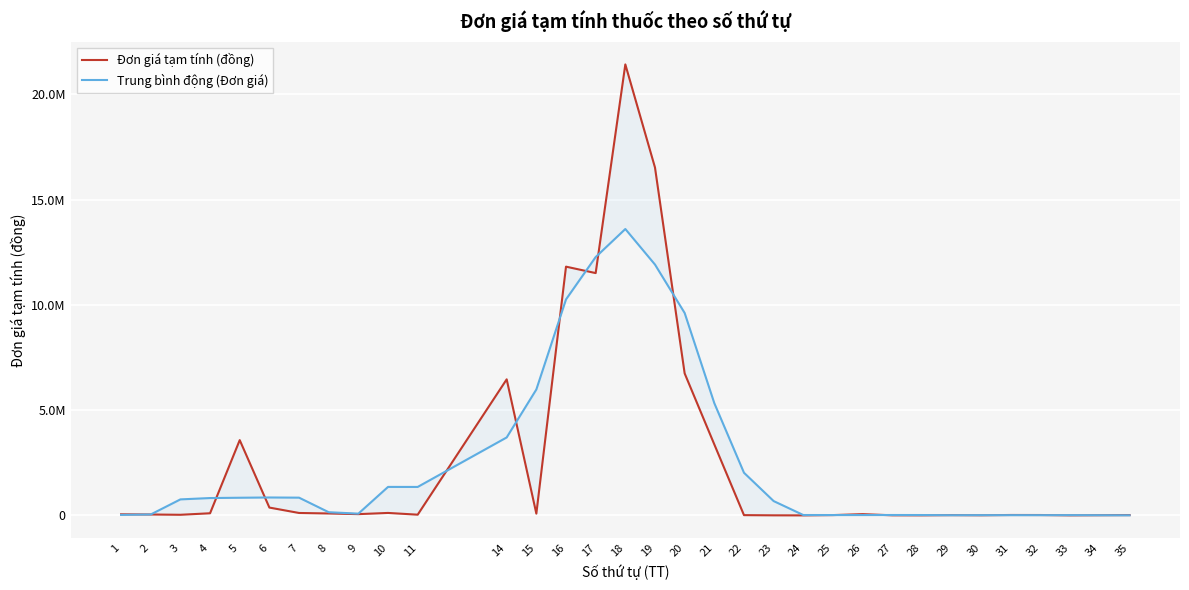

How many interior local peaks does the Đơn giá tạm tính (đồng) series have?

8